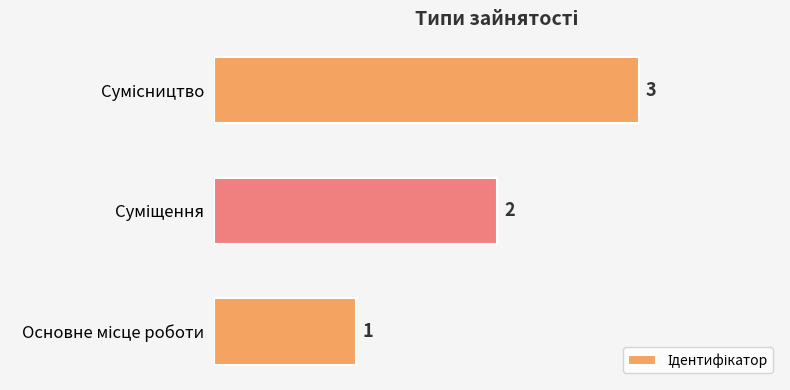

What is the difference between the maximum and minimum values?

2